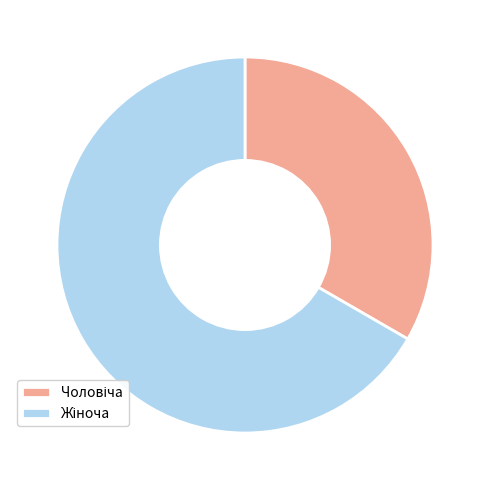

Does any single category account for the majority?

Yes